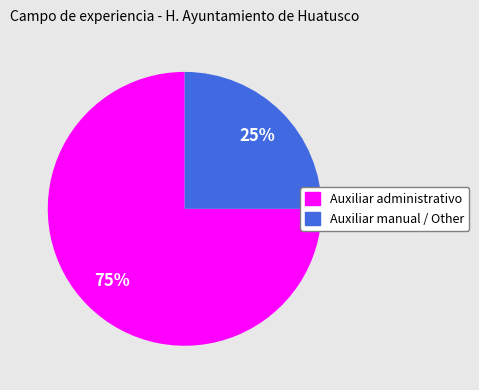

Combined, do Auxiliar administrativo and Auxiliar manual / Other account for over 50%?

Yes